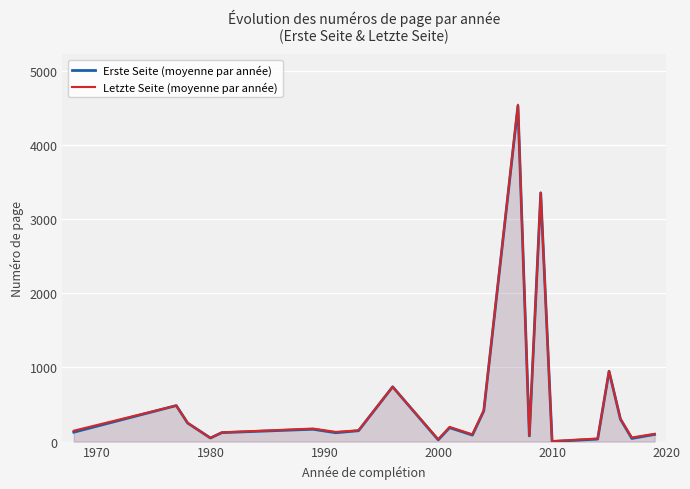

Which series has the widest spread of values?

Letzte Seite (moyenne par année)